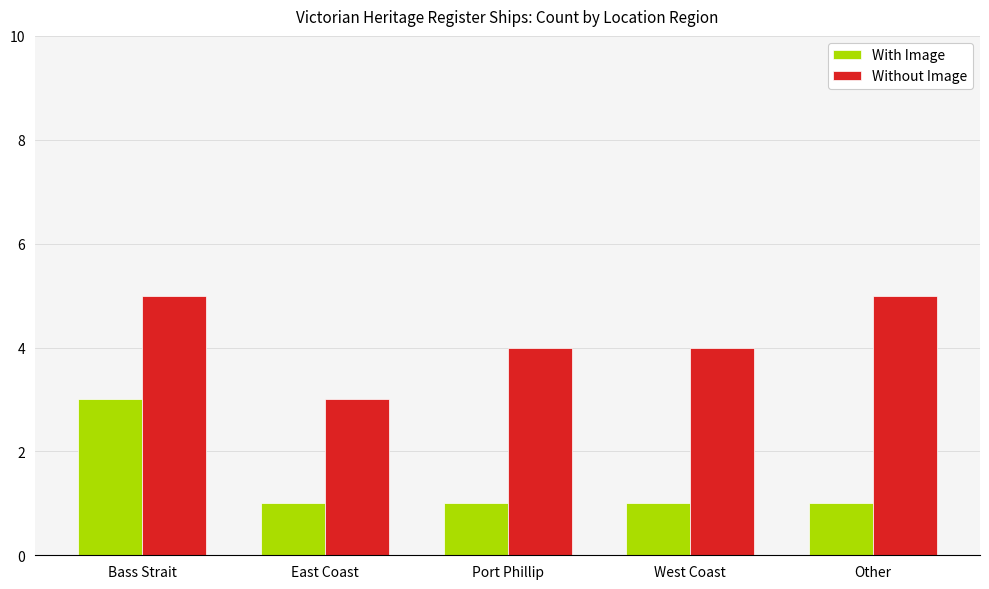

What is the maximum value for With Image?

3